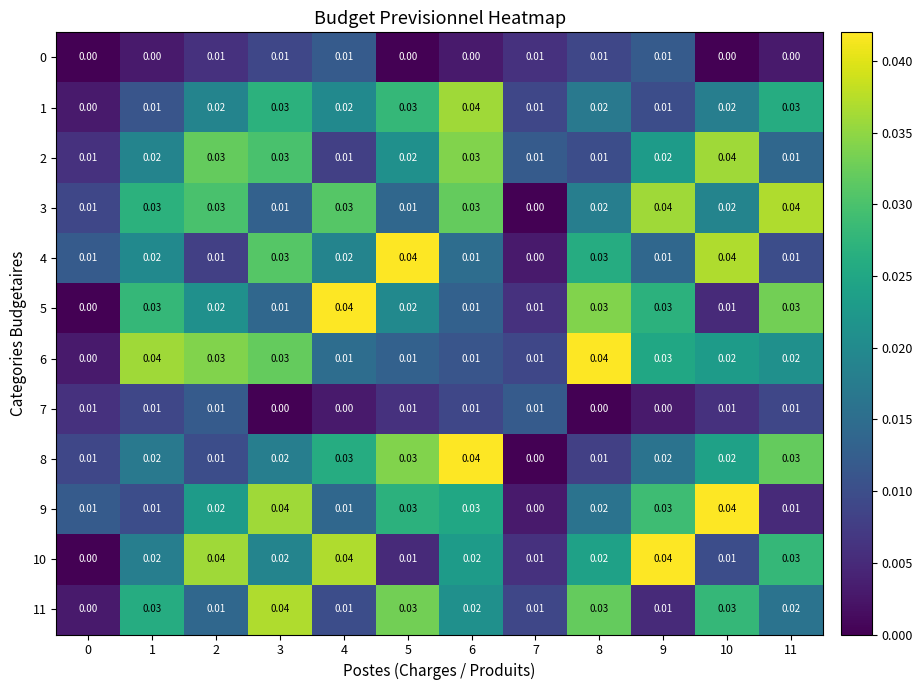

Count the number of data series in this chart.

12